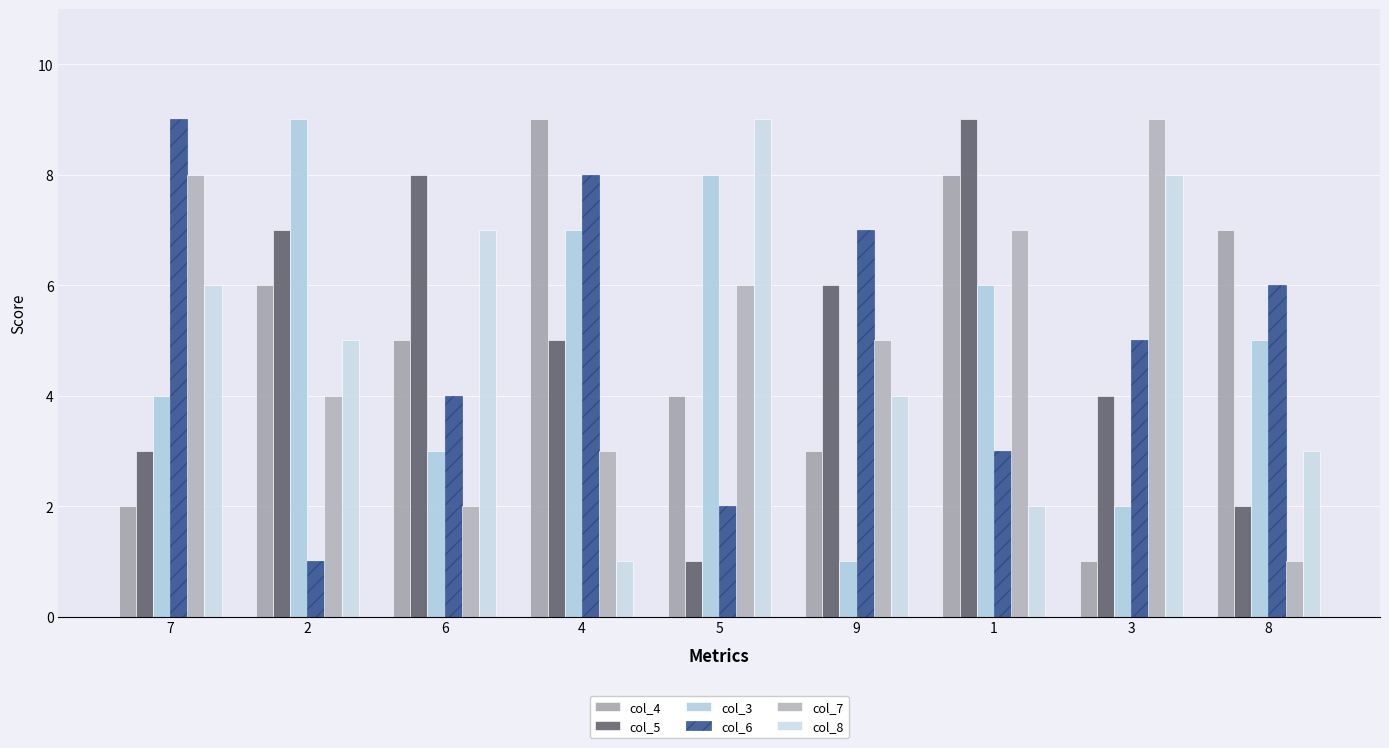

What is the value of the col_4 bar at the 1st from the left?

2